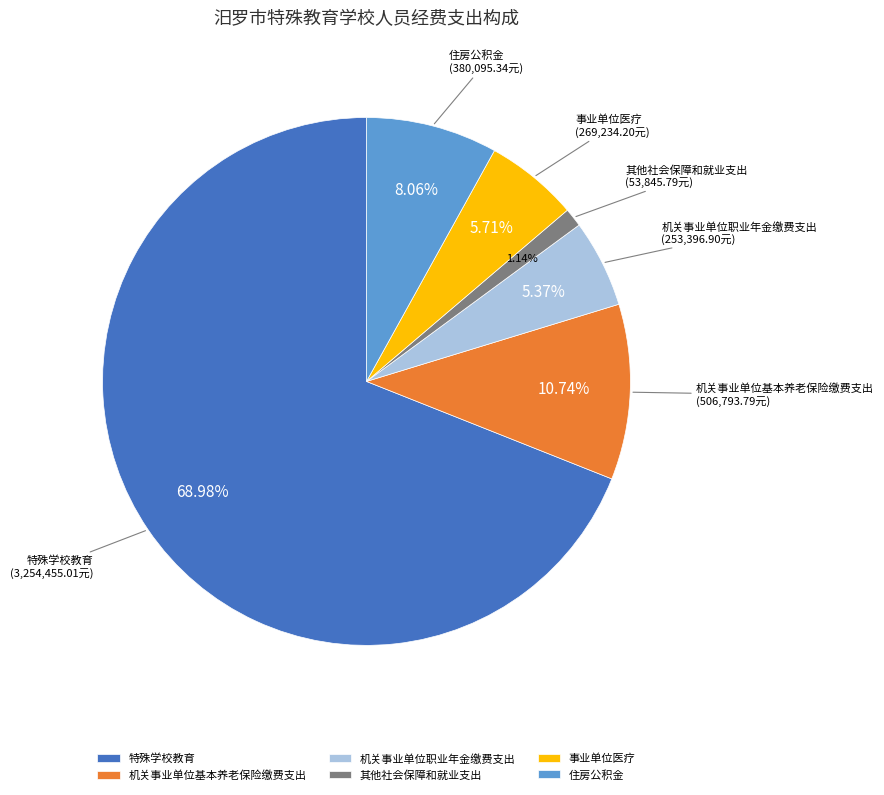

How many segments does this pie chart have?

6